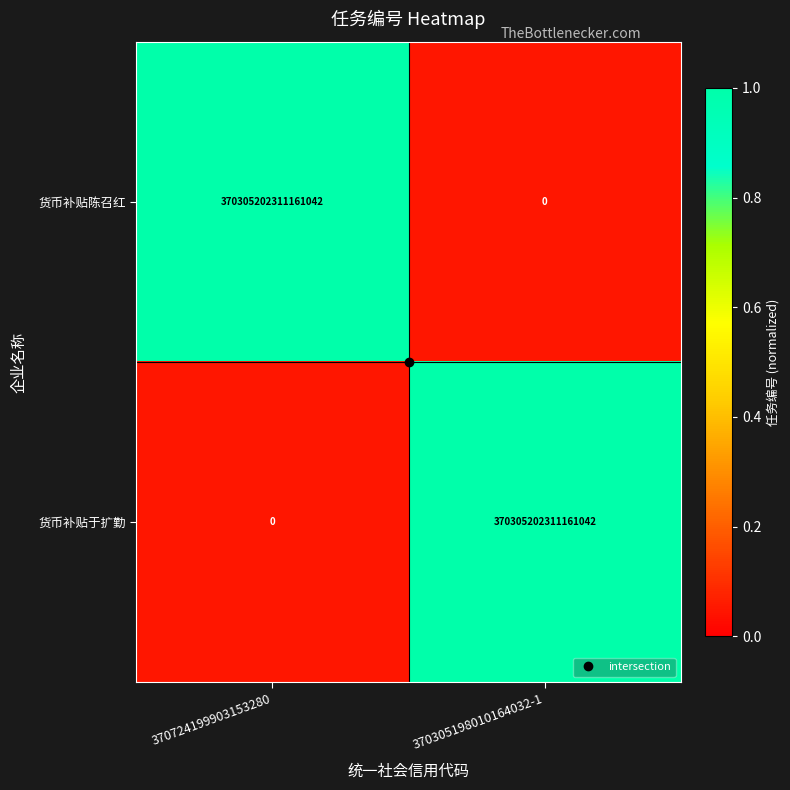

Rank the series at 370305198010164032-1 from lowest to highest value.

货币补贴陈召红, 货币补贴于扩勤